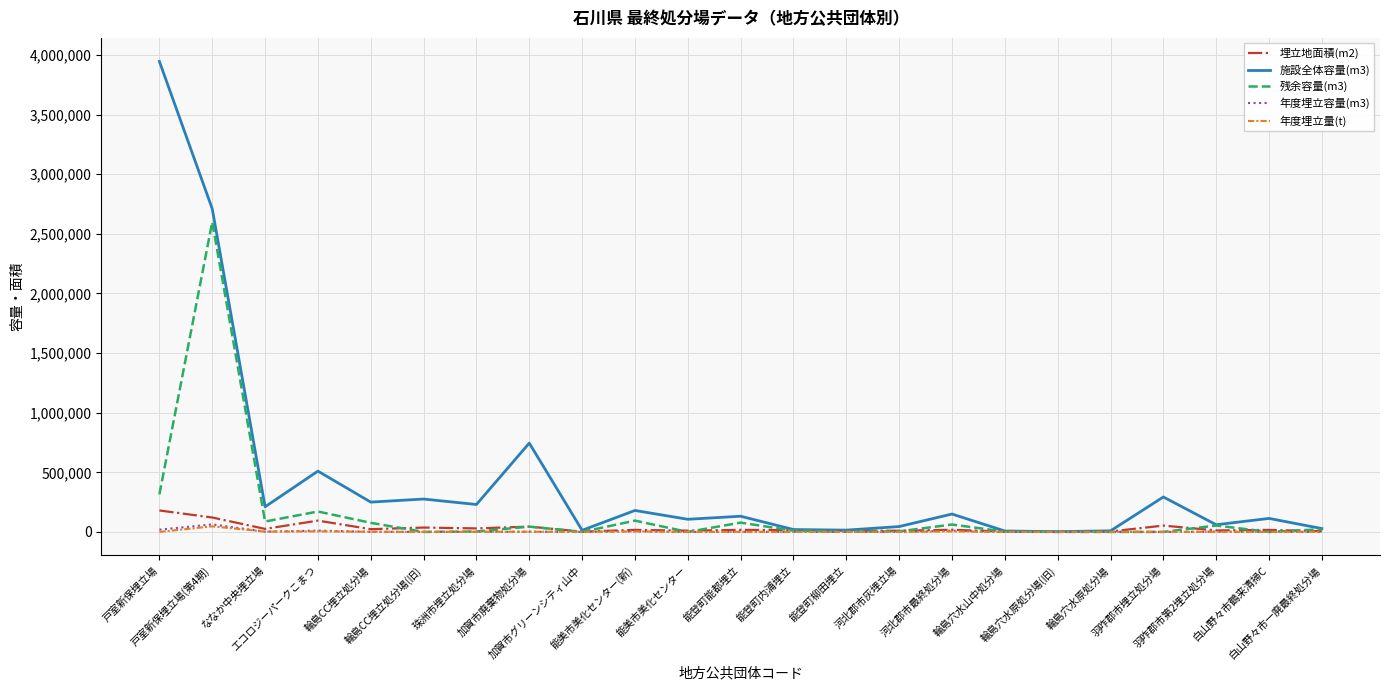

Which label corresponds to the largest value in the chart?

戸室新保埋立場